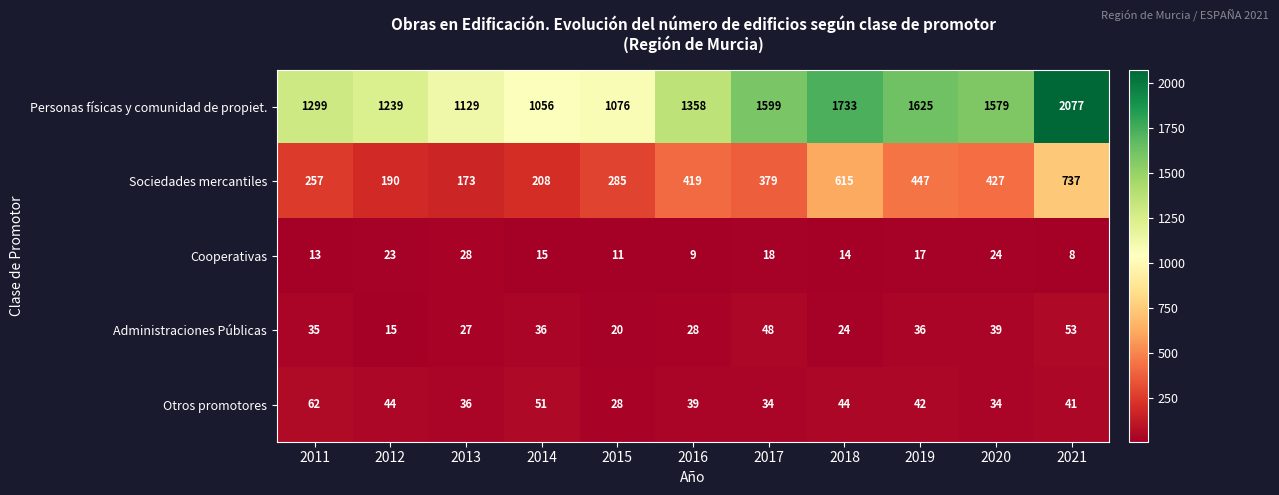

Which series has the largest total across all categories?

Personas físicas y comunidad de propiet.